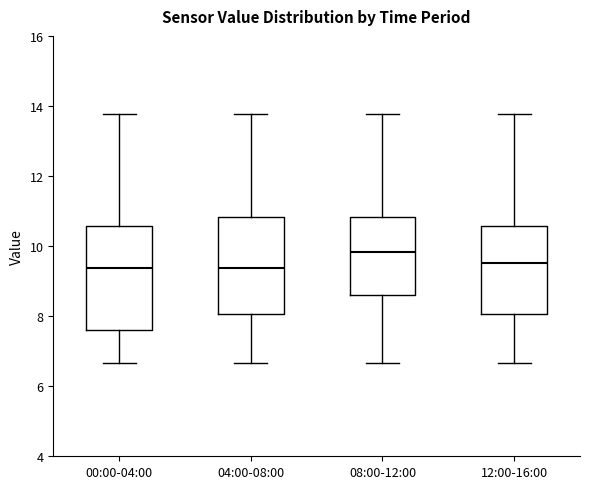

Where is the upper edge of the box for 12:00-16:00 on the y-axis? The values are not printed on the chart, so give them approximately, as read against the axis.

10.6